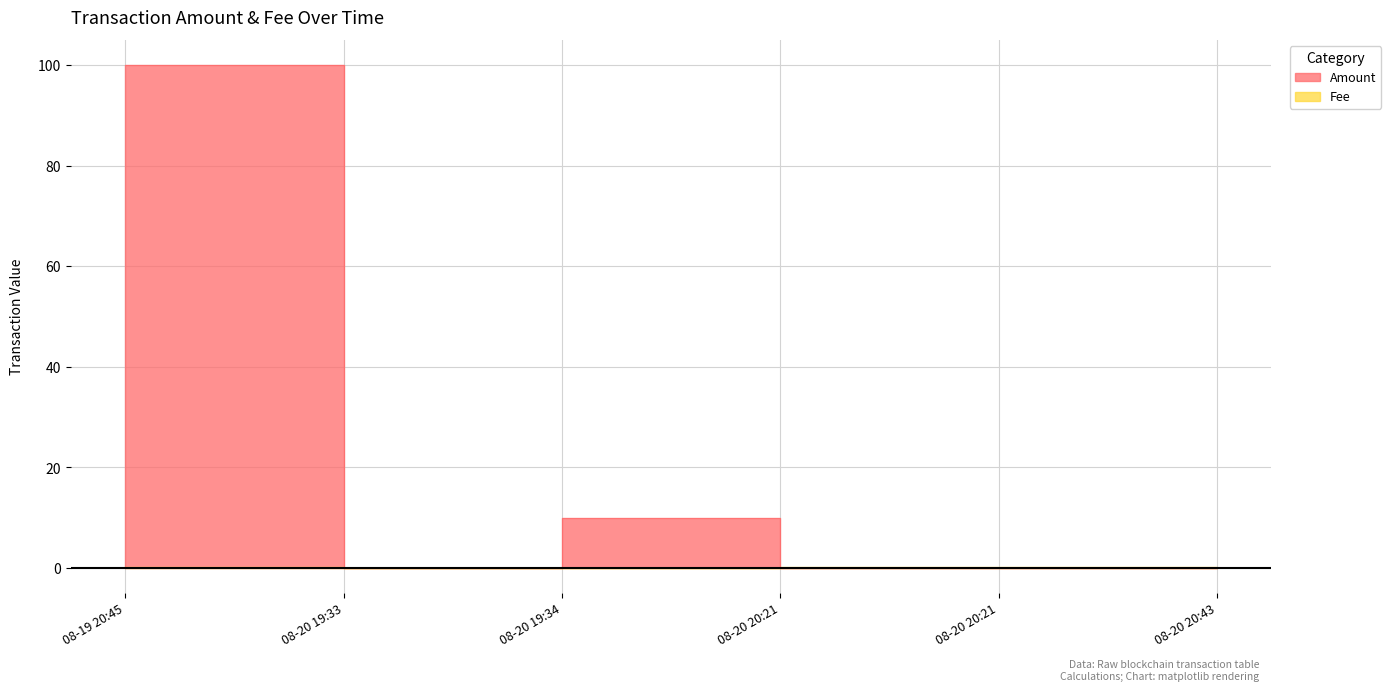

Where is Amount nearest to the value 50?

08-20 19:34